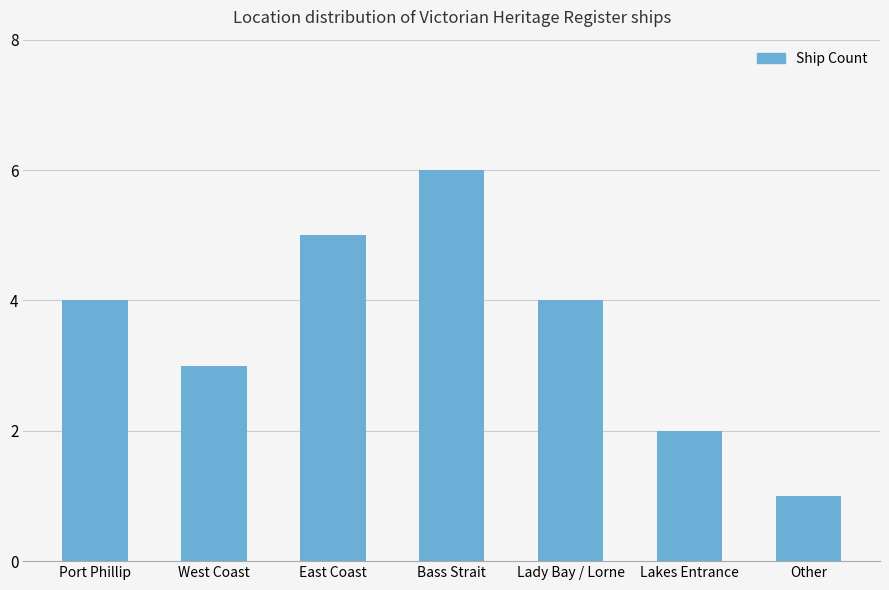

How many distinct data groups are displayed?

1